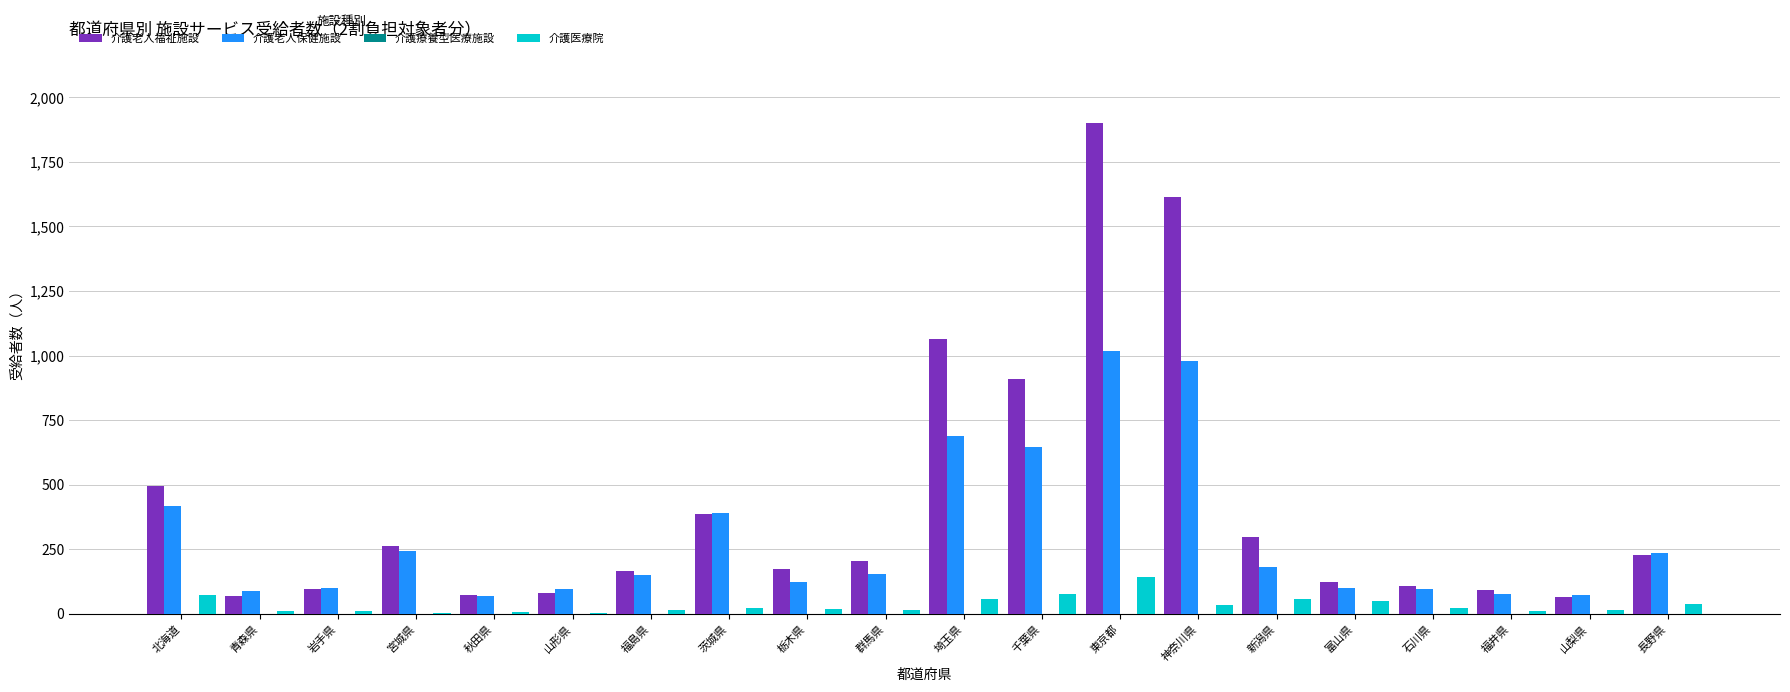

At which label does 介護医療院 reach its peak?

東京都